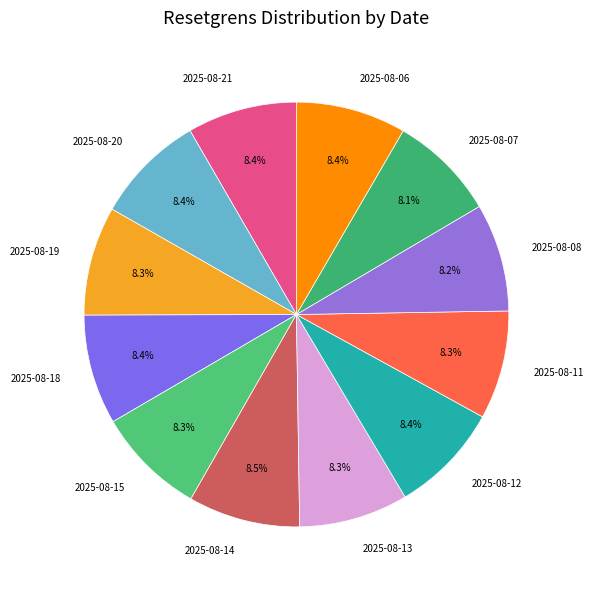

Does 2025-08-06 account for over 50% of the chart?

No